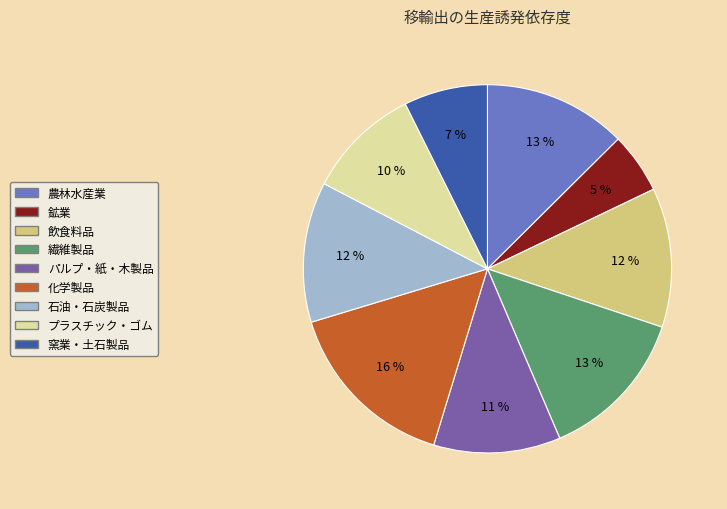

To the nearest percent, what is the average slice percentage?

11%